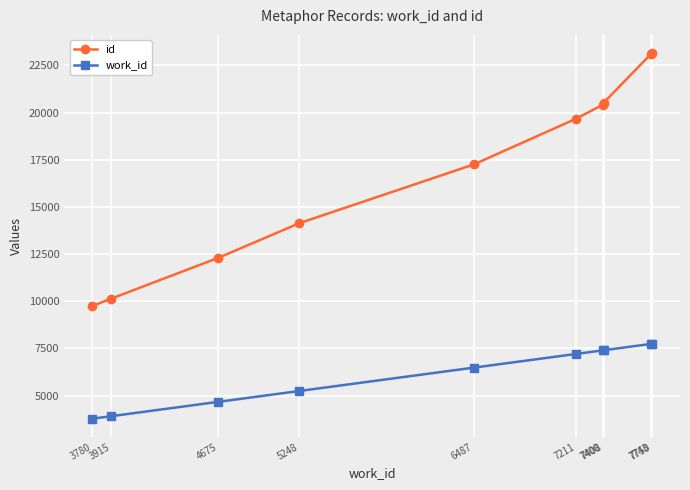

Does the chart have visible grid lines?

Yes